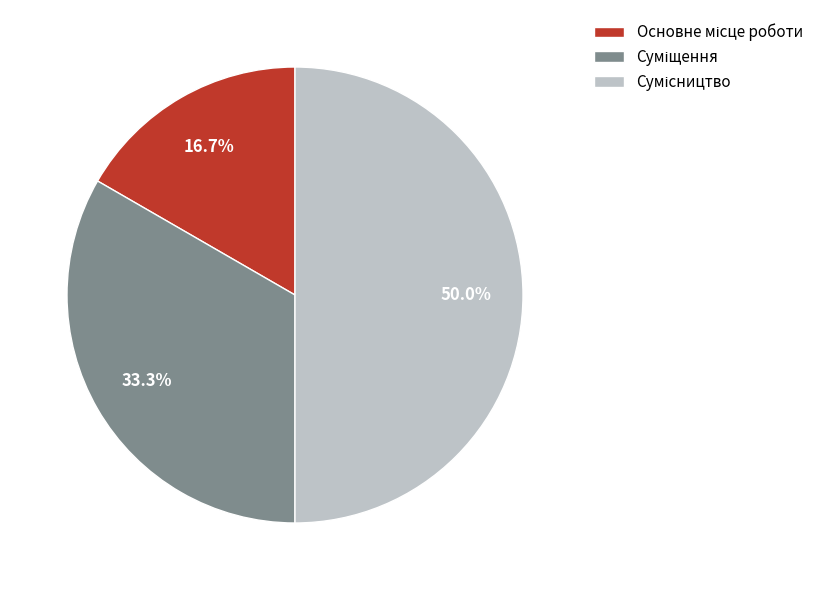

Combined, do Суміщення and Основне місце роботи account for over 50%?

No